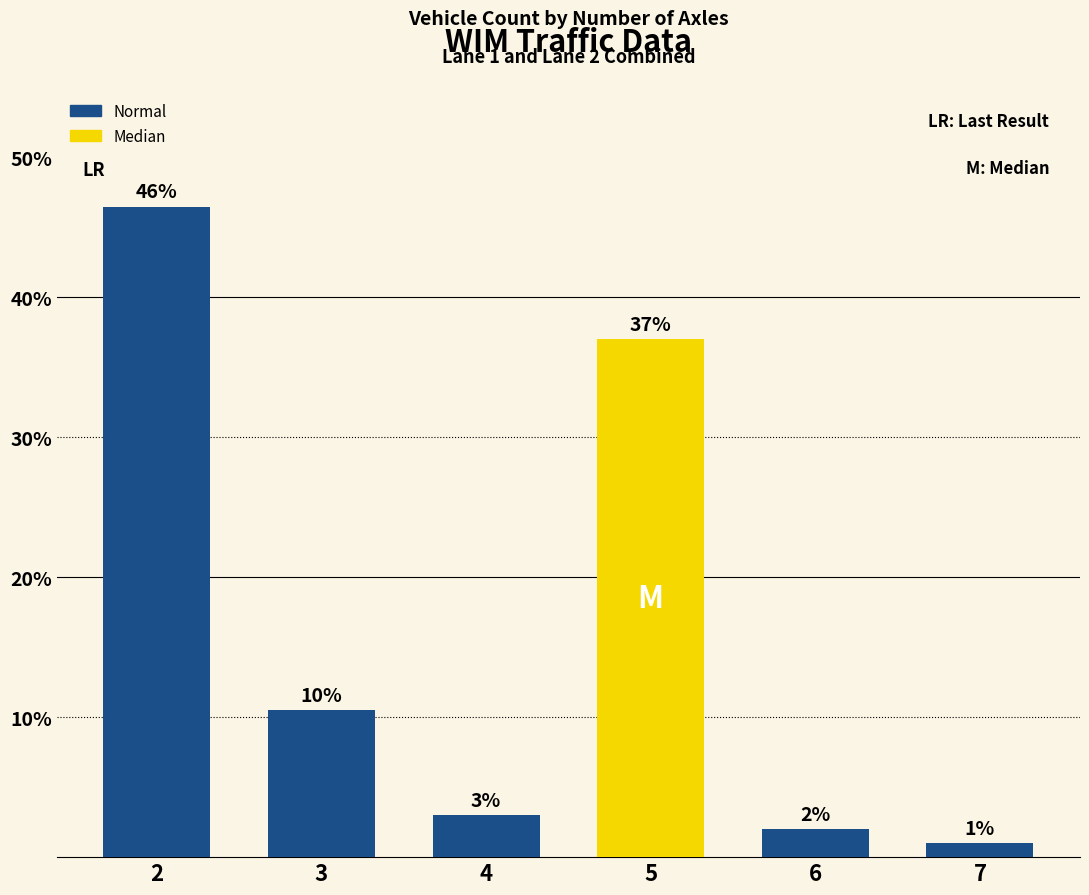

Between 3 and 6, which is larger?

3